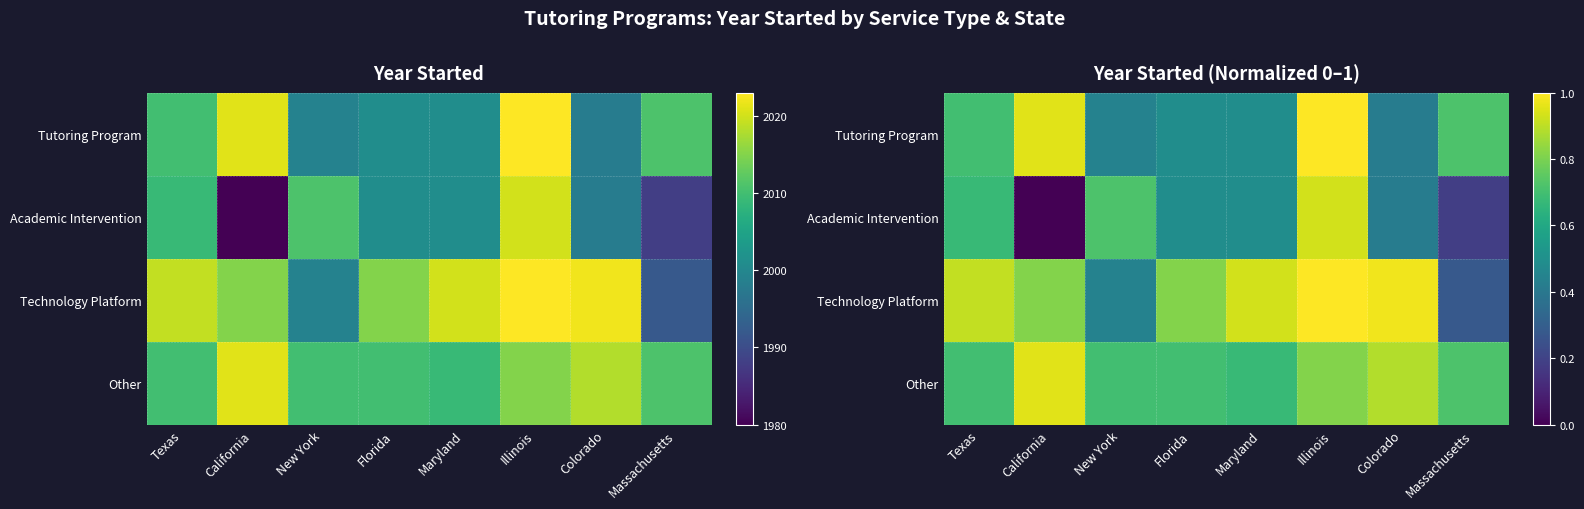

What is the average value of the Academic Intervention series?

0.5